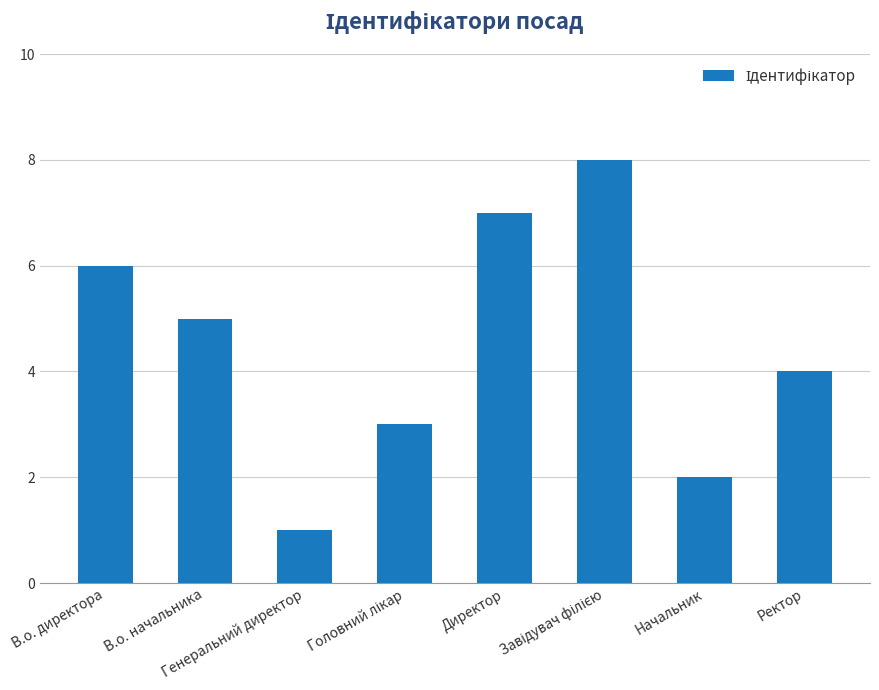

What is the difference between the maximum and minimum values?

7